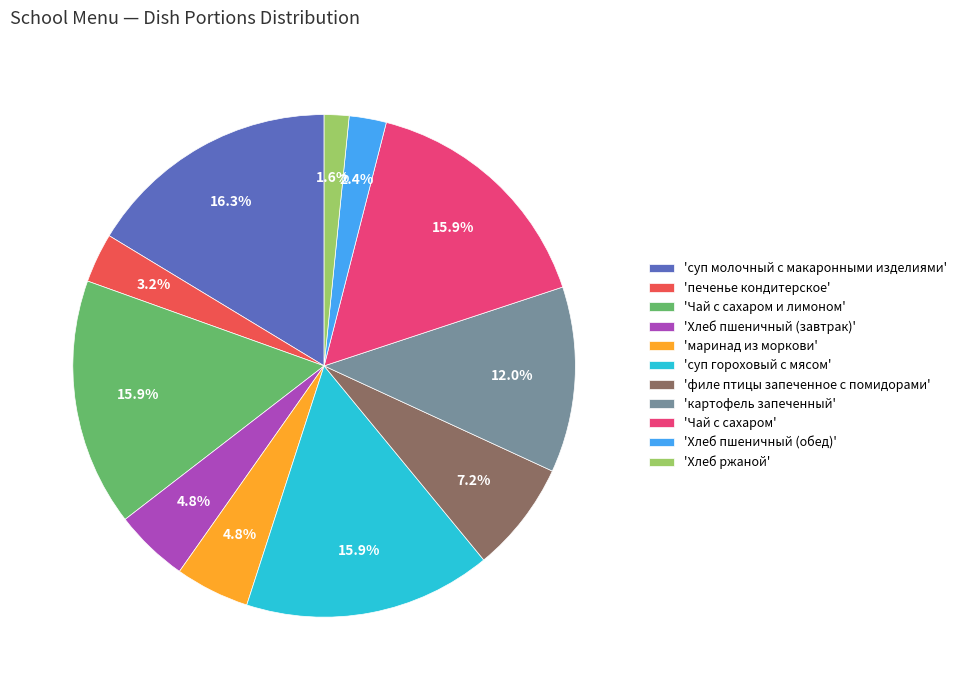

Approximately how many times larger is the value at 'маринад из моркови' compared to 'Хлеб пшеничный (обед)'?

2.0